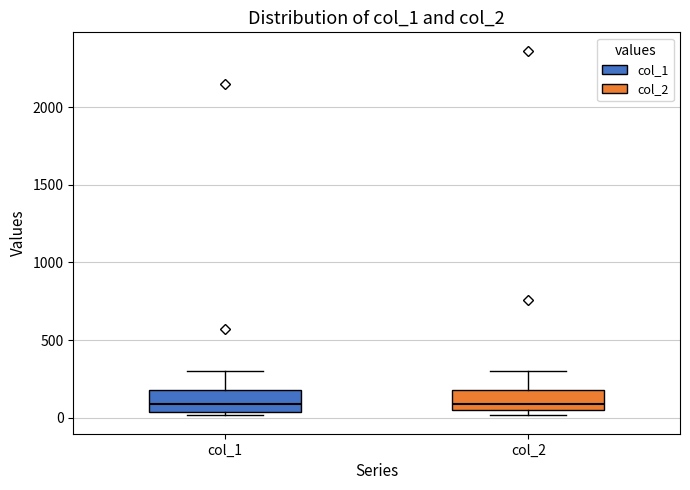

Reading left to right, transcribe this box plot: for each box, give where its median line is, the range the box spans, and where its two whiskers end, as read against the y-axis. The values are not printed on the chart, so give them approximately, as read against the axis.

col_1: median 100, box 50 to 200, whiskers 0 to 300
col_2: median 100, box 50 to 200, whiskers 0 to 300